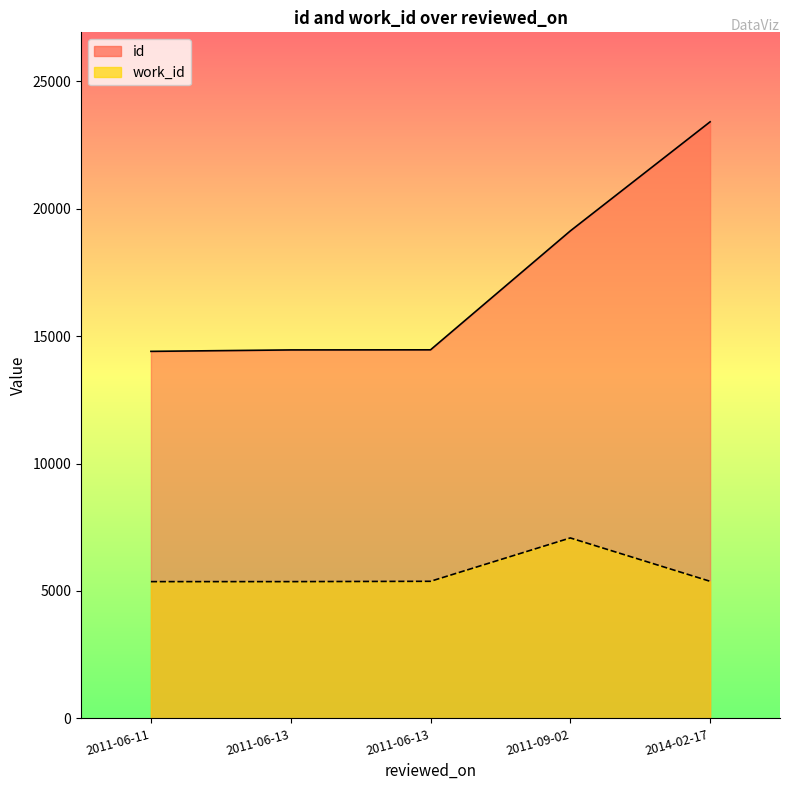

What is the average value of the id series?

17169